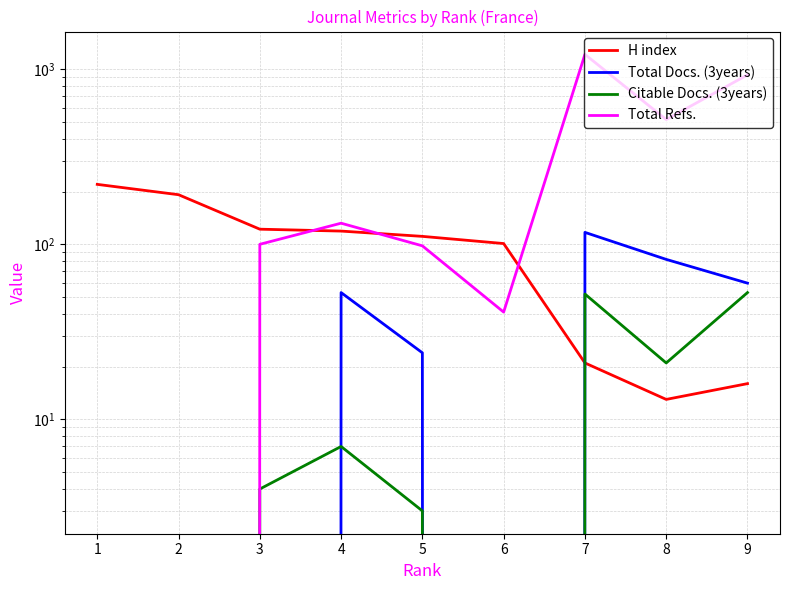

What is the value of the Total Refs. point at the 5th from the left?

98